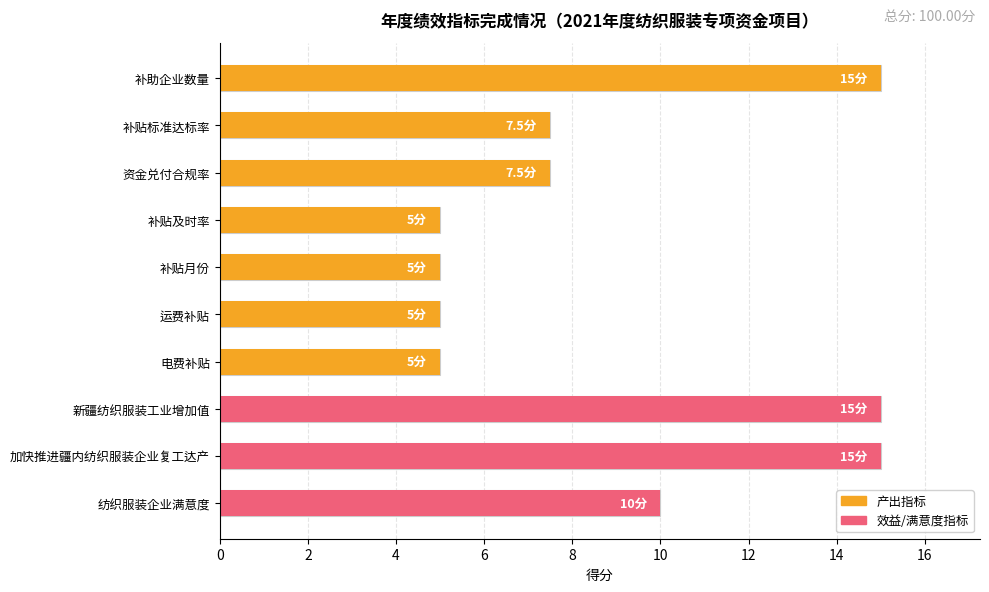

Are the bars grouped side by side (vs. stacked)?

No